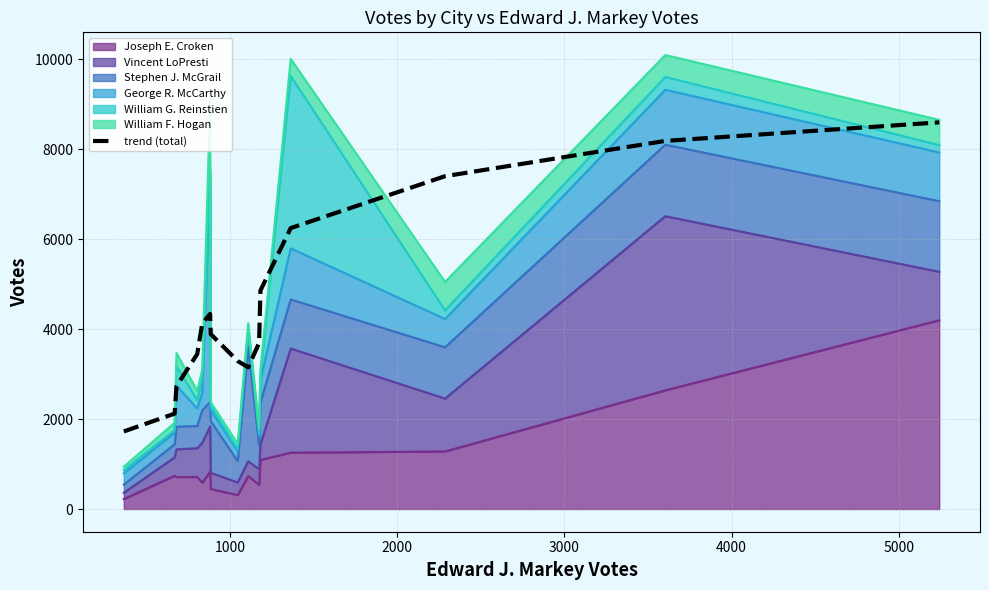

What is the difference between the second highest and second lowest values?

6067.1